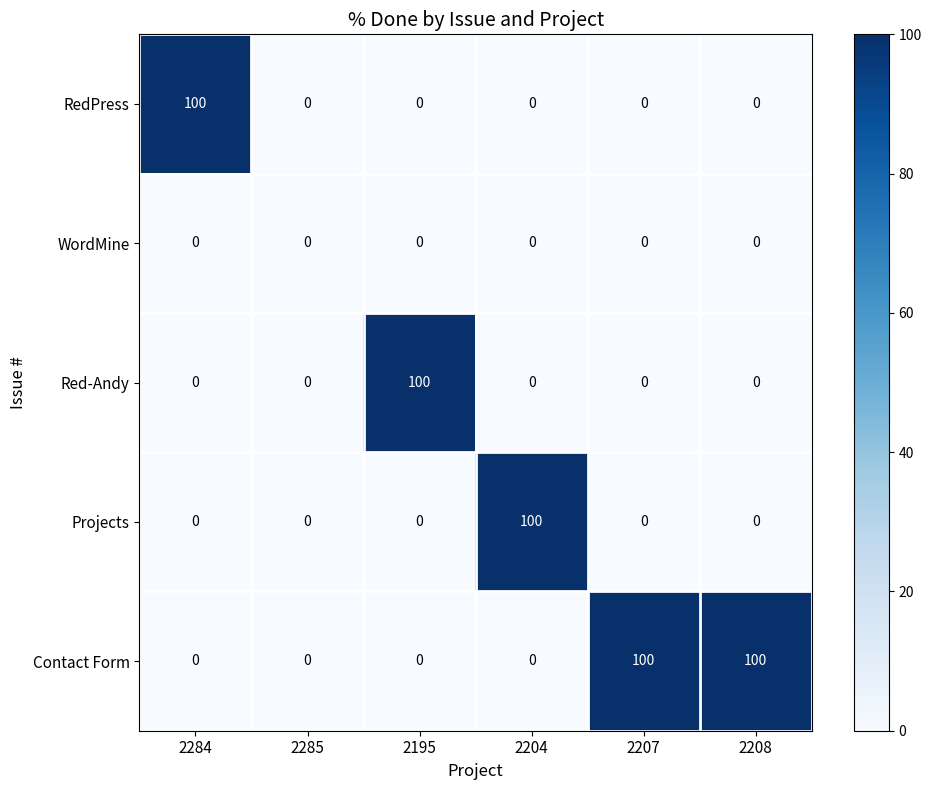

Reading left to right, transcribe all the data shown in this chart.

RedPress: 2284=100	2285=0	2195=0	2204=0	2207=0	2208=0
WordMine: 2284=0	2285=0	2195=0	2204=0	2207=0	2208=0
Red-Andy: 2284=0	2285=0	2195=100	2204=0	2207=0	2208=0
Projects: 2284=0	2285=0	2195=0	2204=100	2207=0	2208=0
Contact Form: 2284=0	2285=0	2195=0	2204=0	2207=100	2208=100